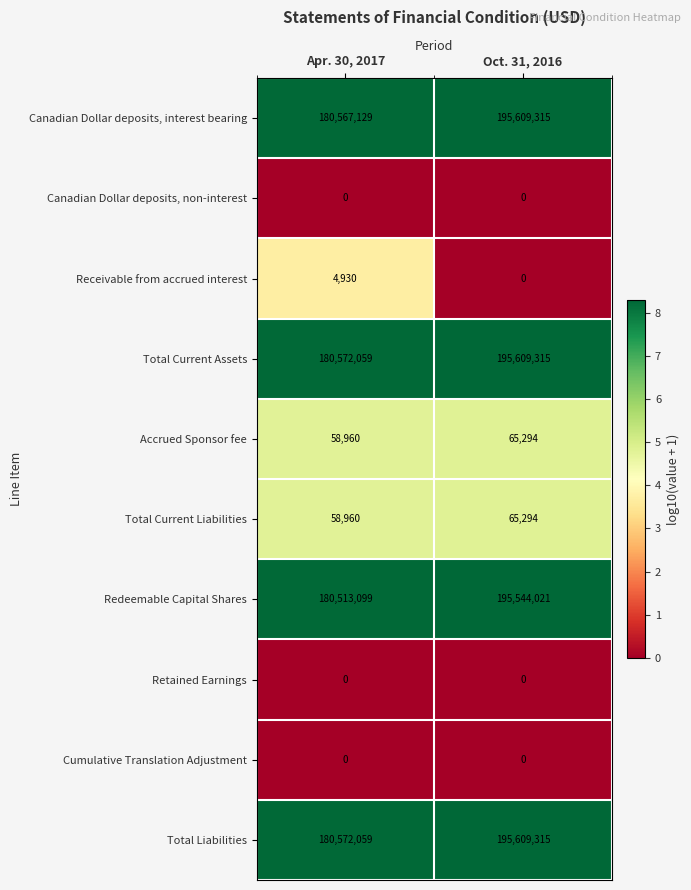

The value of Total Current Assets at Apr. 30, 2017 is 77770015. True or false?

False